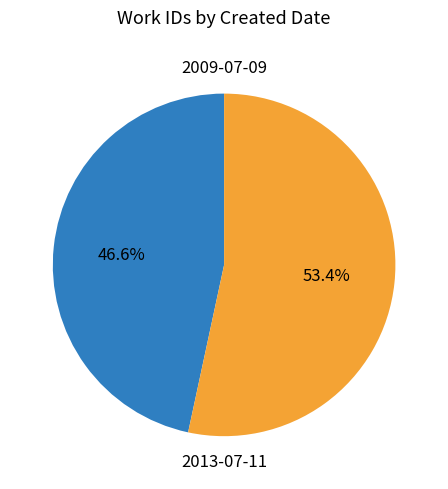

Which slice represents more than half of the pie?

2013-07-11